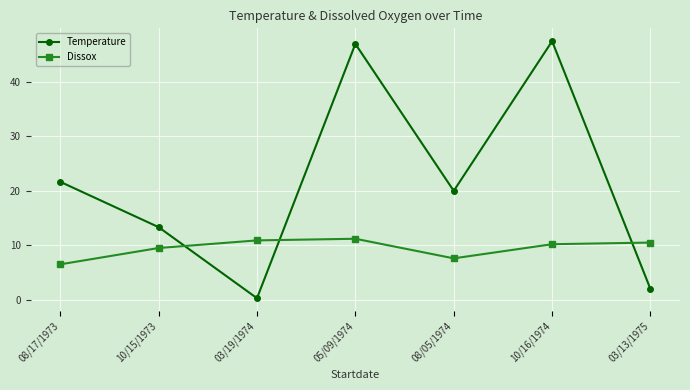

What are all the series names shown in the legend?

Temperature, Dissox